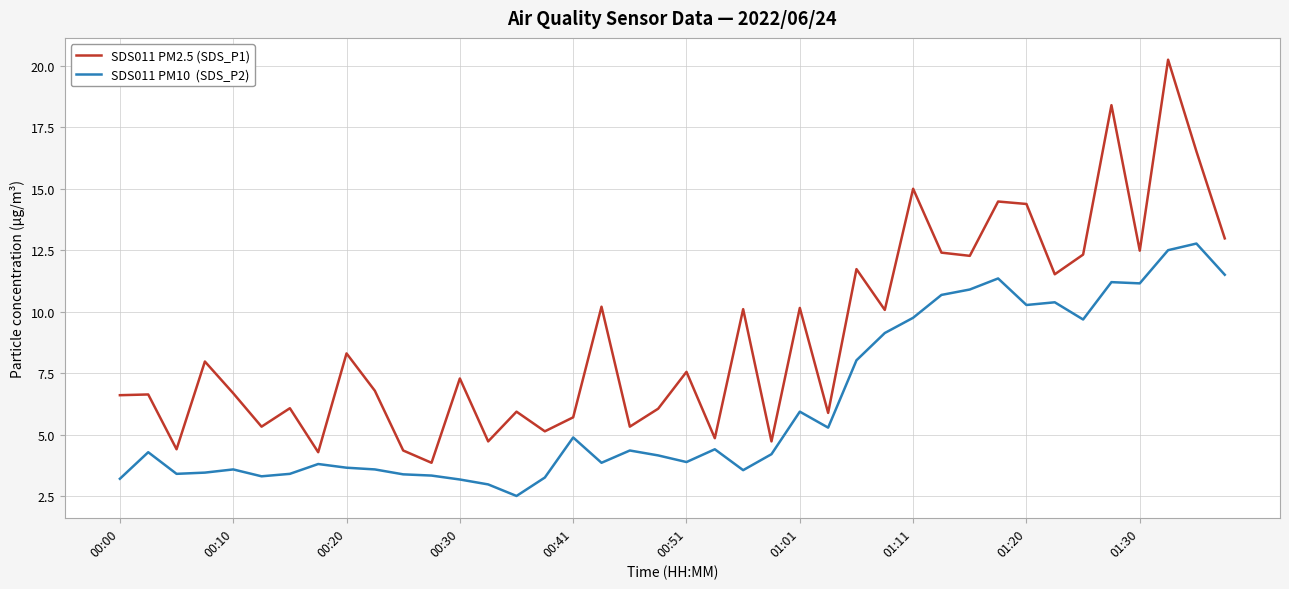

What is the smallest value displayed?

2.5